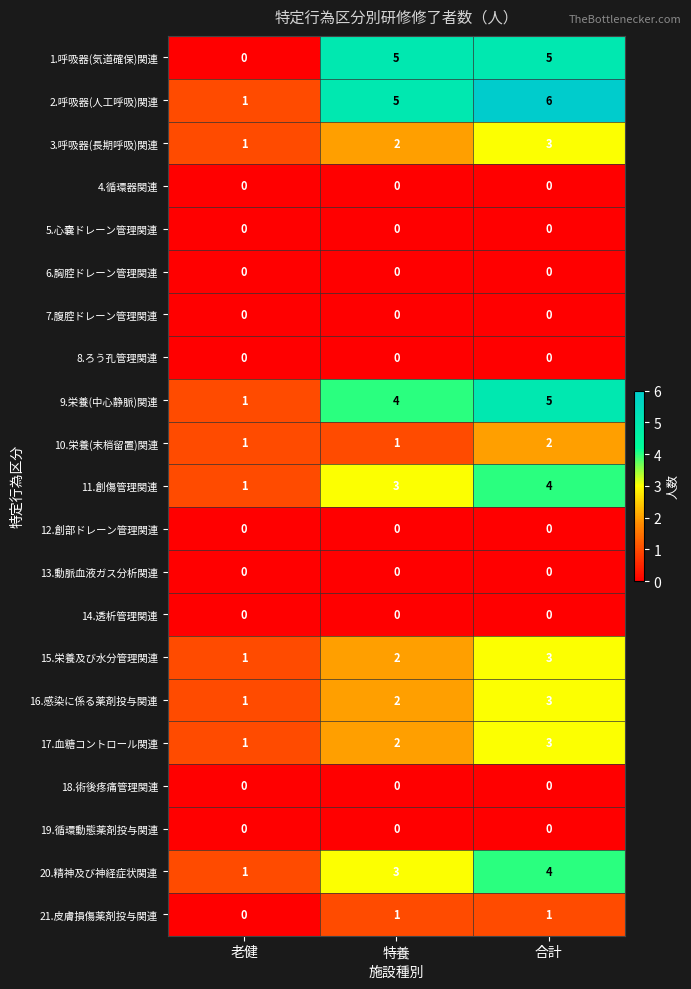

Where is 3.呼吸器(長期呼吸)関連 nearest to the value 2?

特養